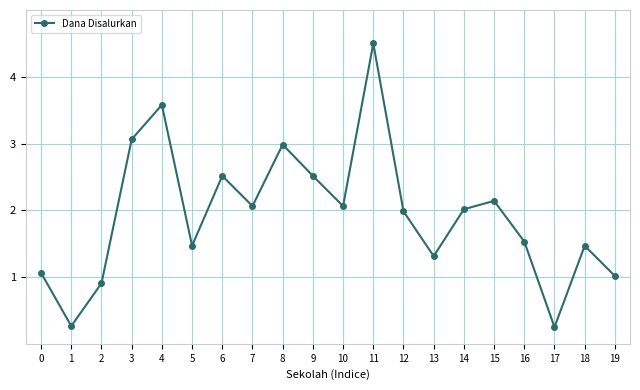

Which has a higher value, 2 or 9?

9